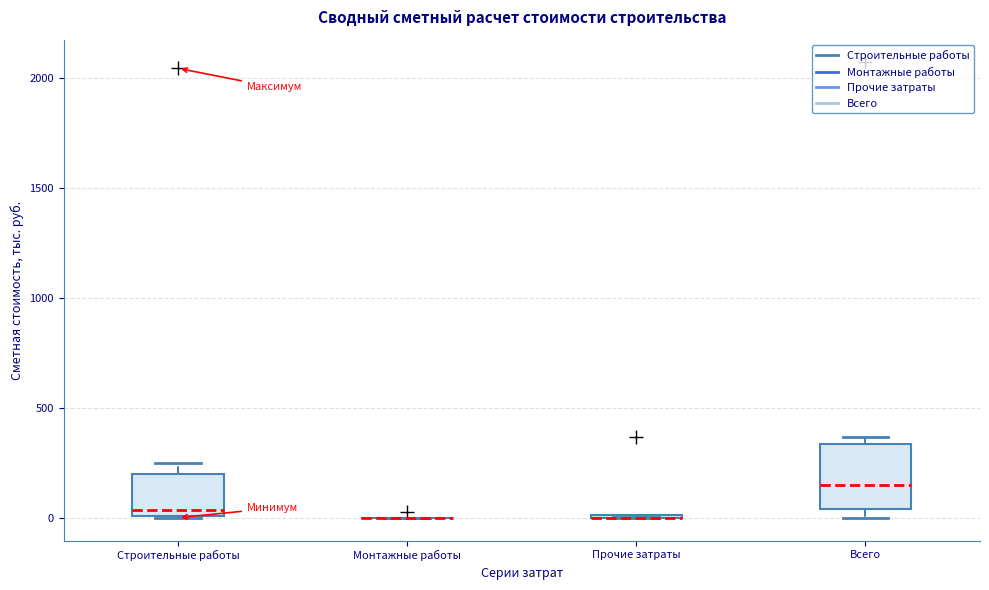

Where does the median line of the box for Всего sit on the y-axis? The values are not printed on the chart, so give them approximately, as read against the axis.

150